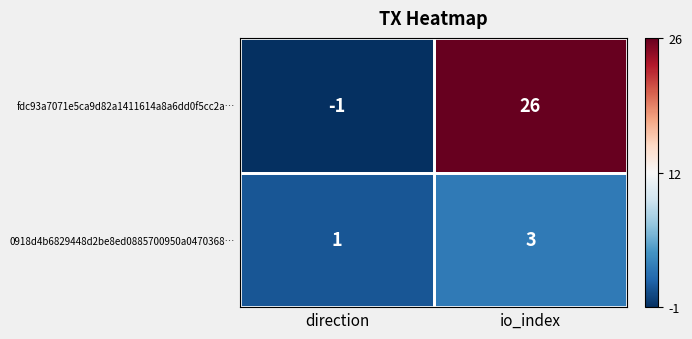

True or false: 0918d4b6829448d2be8ed0885700950a0470368… has a value of 3 at io_index.

True